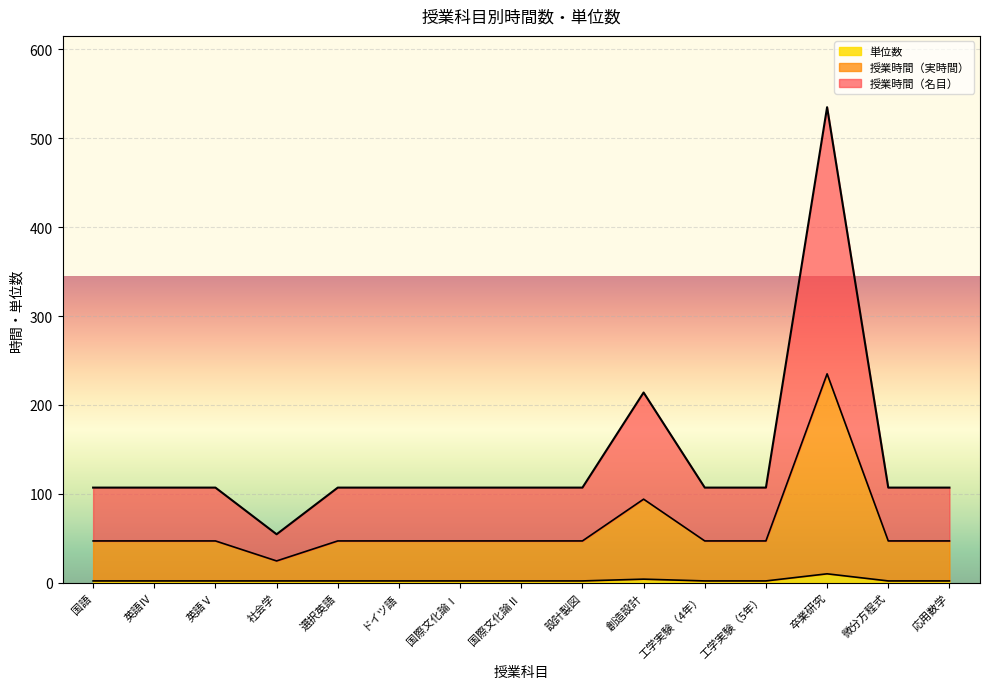

True or false: 授業時間（名目） and 単位数 cross at least once.

False